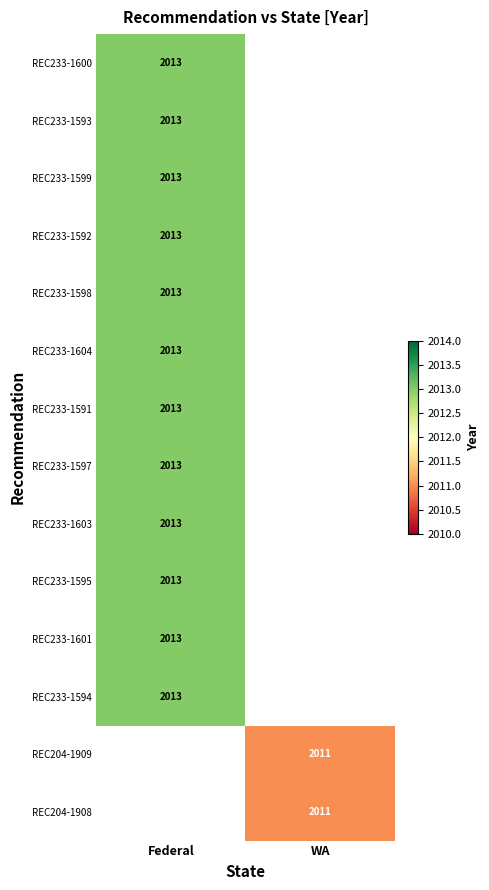

True or false: REC233-1591 has a value of 1134 at Federal.

False